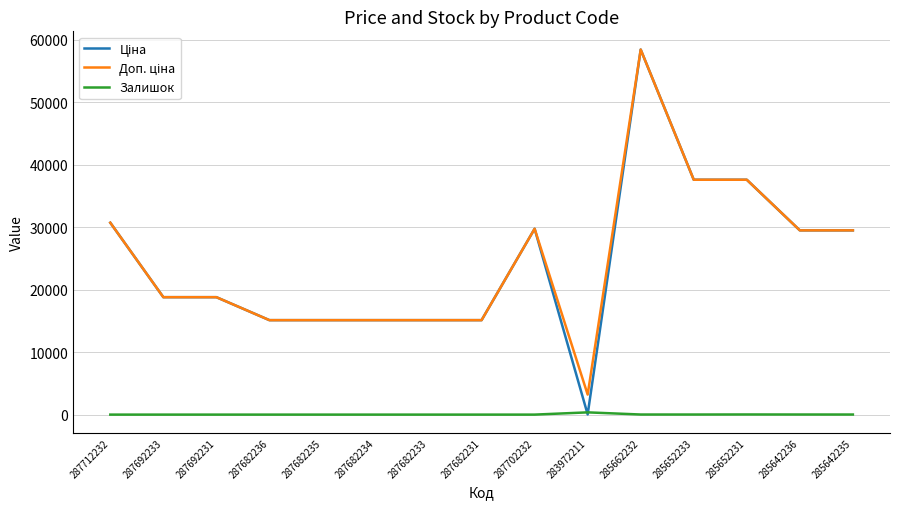

What is the total value across all series at 287682234?

30240.0